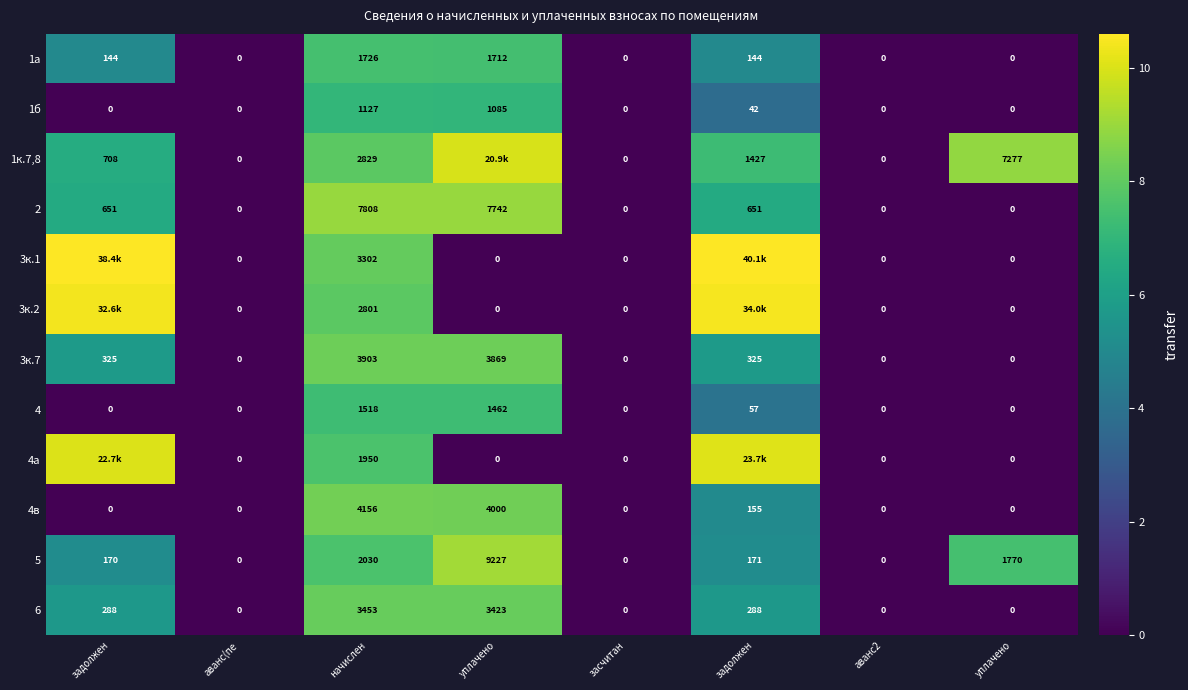

Is it true that 3к.2 equals 5.5 at уплачено?

False